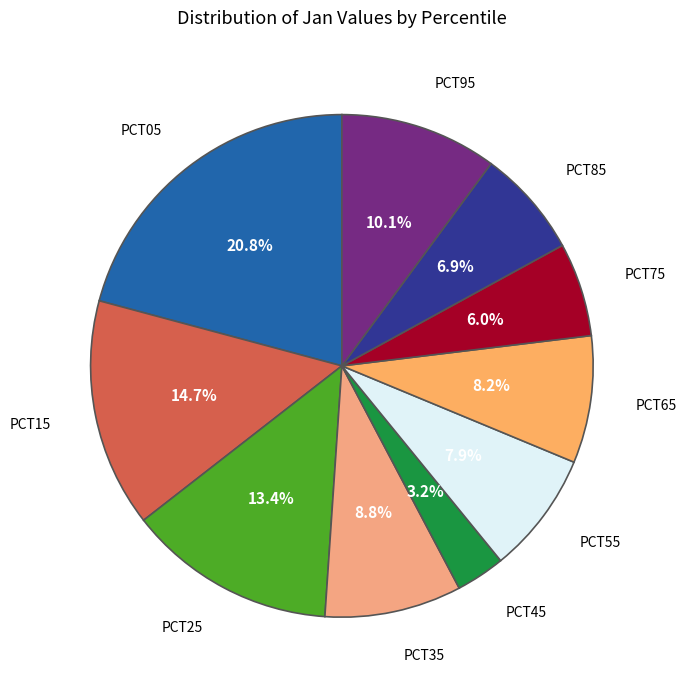

How many segments does this pie chart have?

10